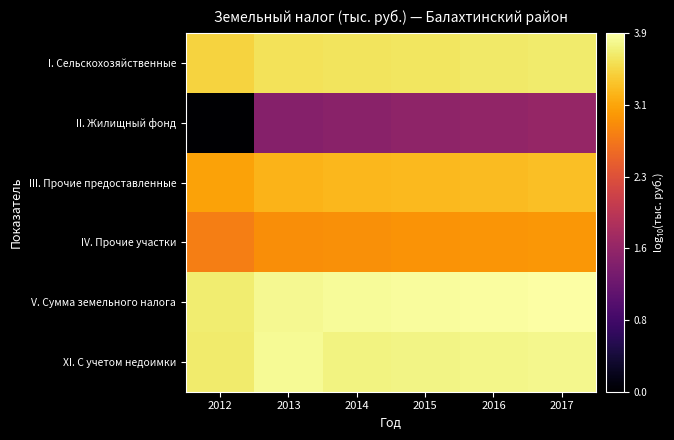

What is the total value across all series at 2015?

19.1